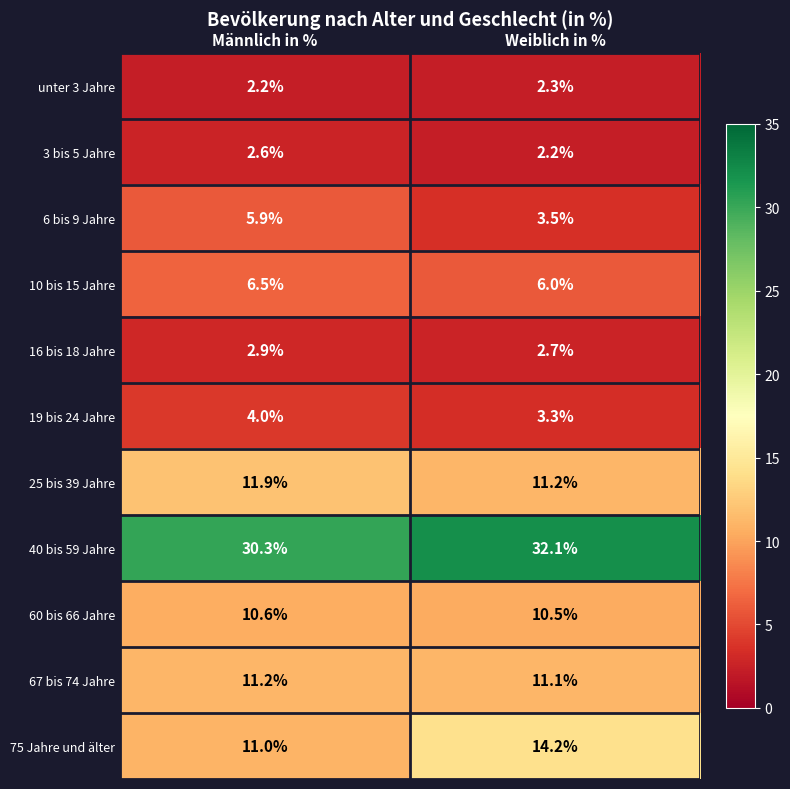

What is the difference between the highest and lowest values at Männlich in %?

28.1